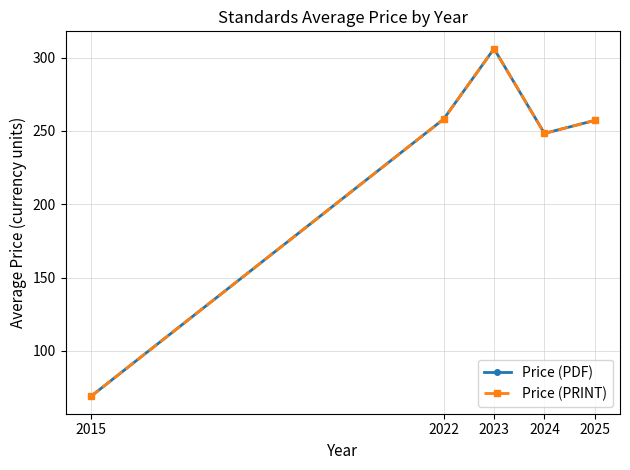

How many lines are shown in the chart?

2